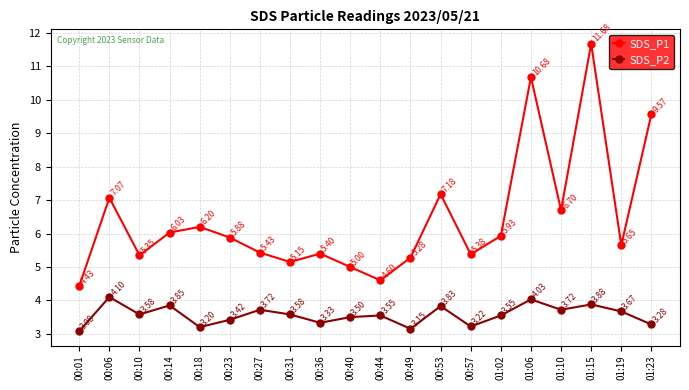

At which category is the sum across all series the highest?

01:15